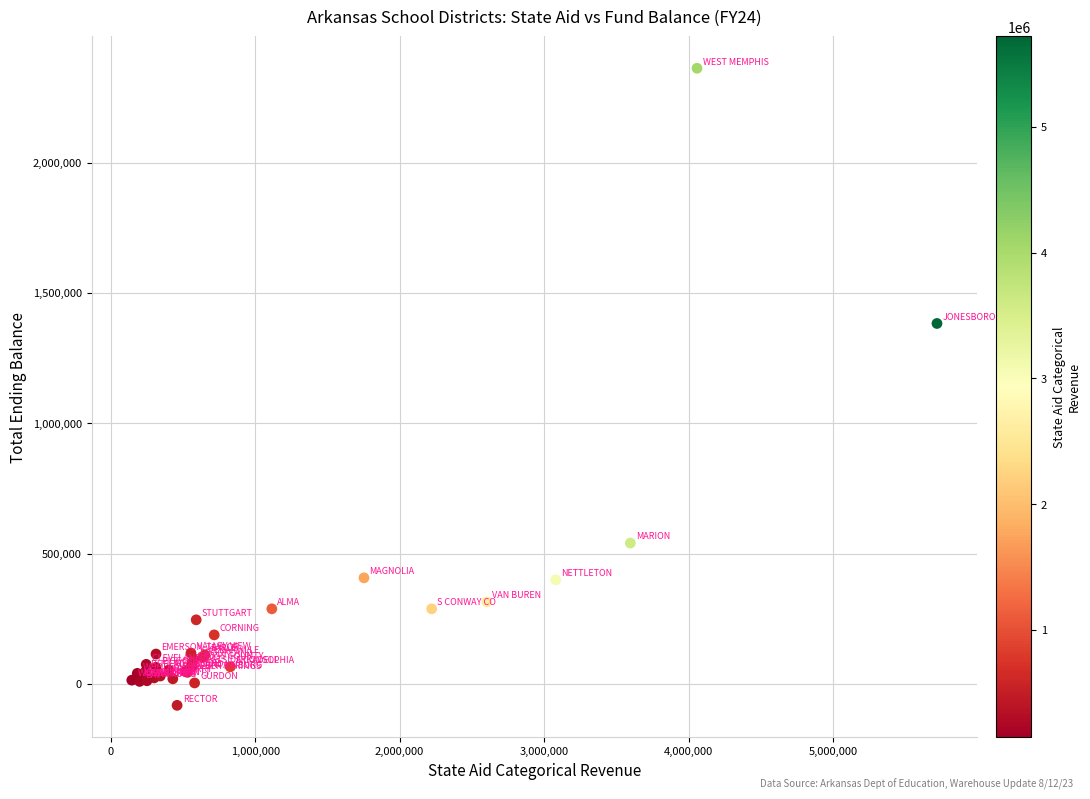

What Y value in the scatter plot is closest to 1140017?

1382903.6